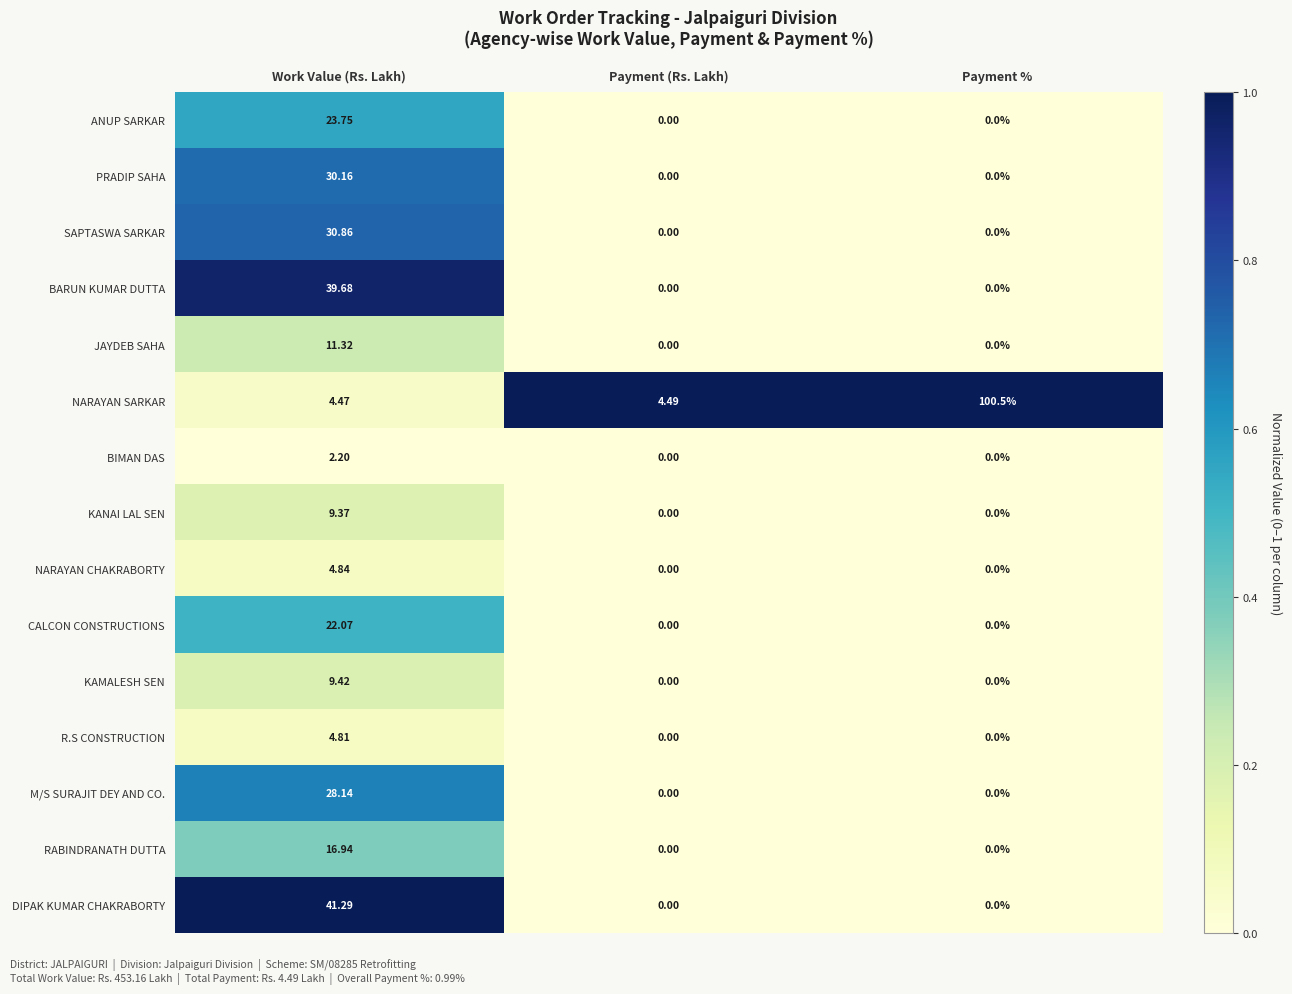

Which series changed the most between Payment (Rs. Lakh) and Payment %?

NARAYAN SARKAR